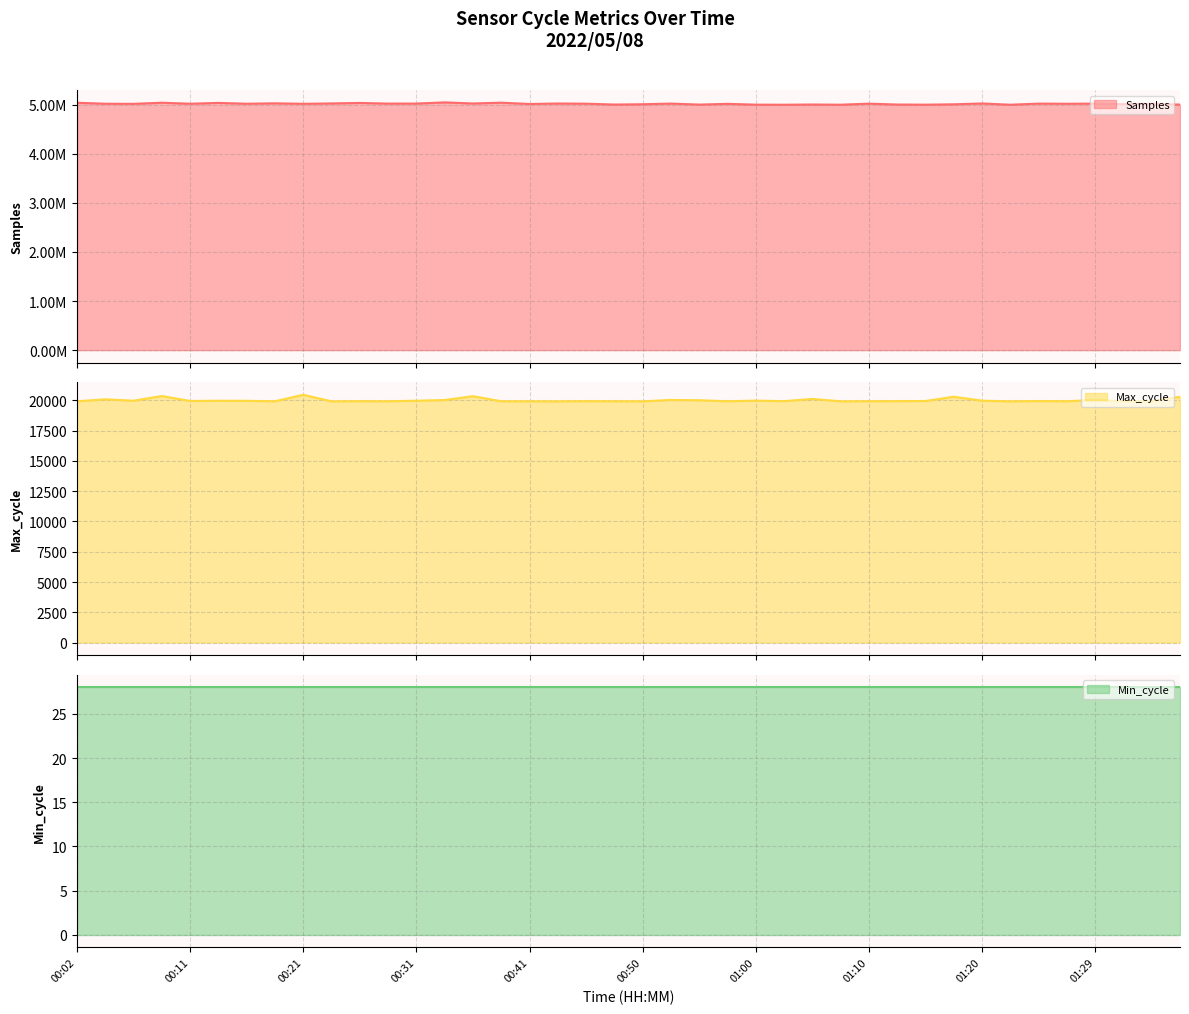

True or false: Samples has a value of 5025972 at 00:19.

True